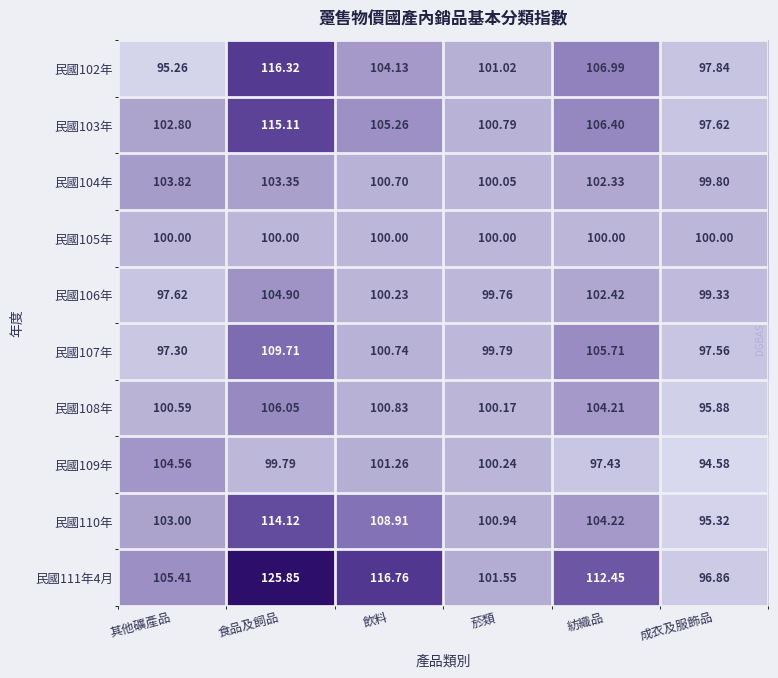

Which category has the lowest value in the 民國102年 series?

其他礦產品